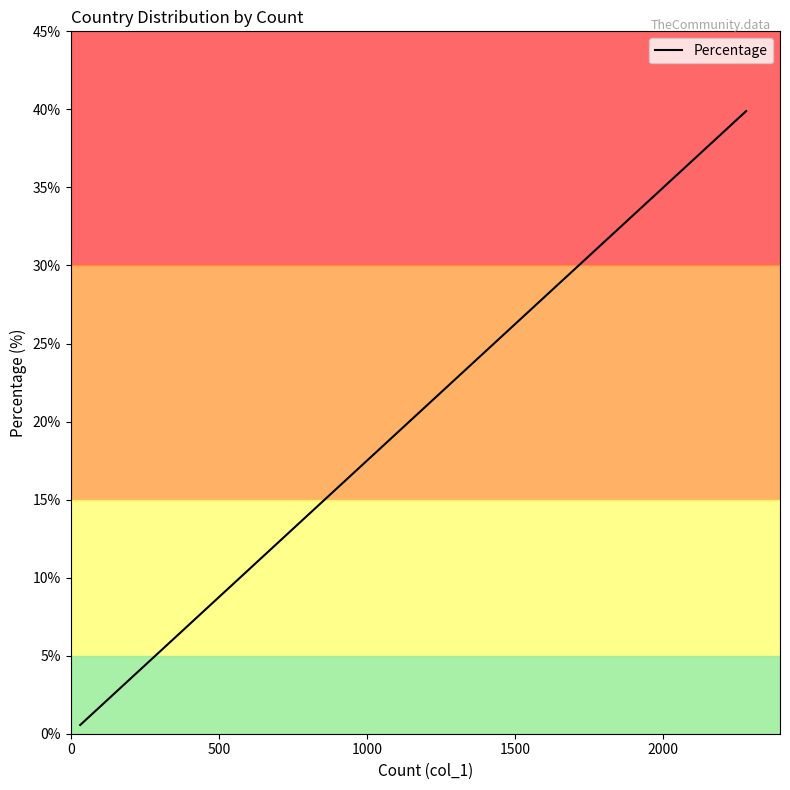

What is the greatest value displayed?

39.9